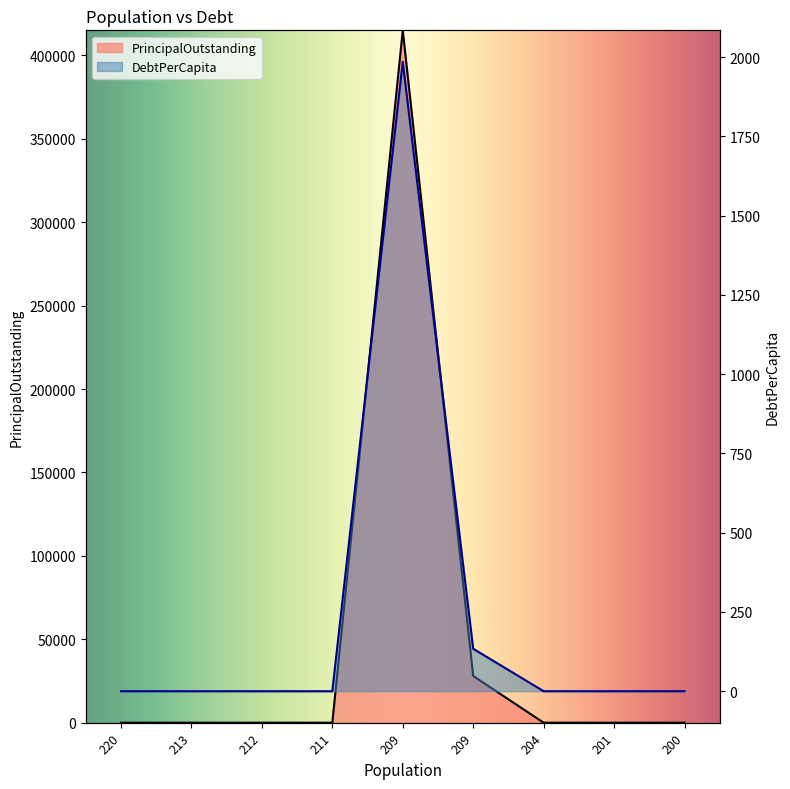

Which category has the highest value in the DebtPerCapita series?

209